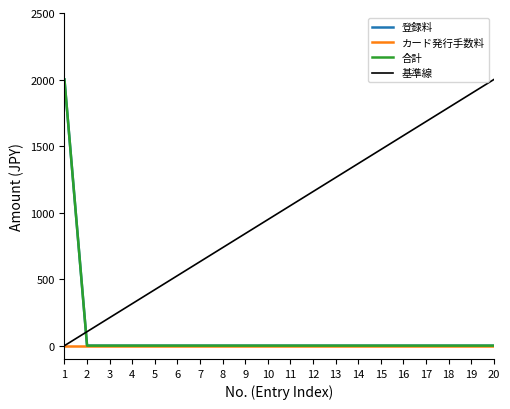

Does the chart display data point markers on the line(s)?

No